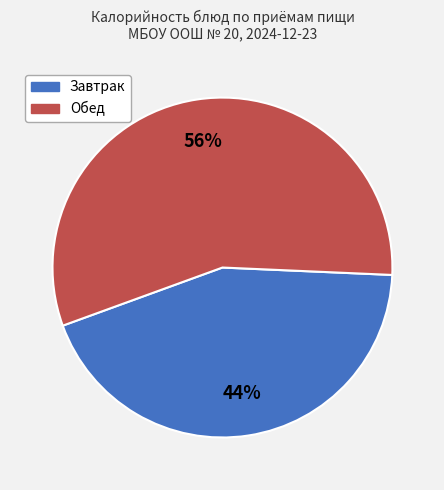

How many segments does this pie chart have?

2